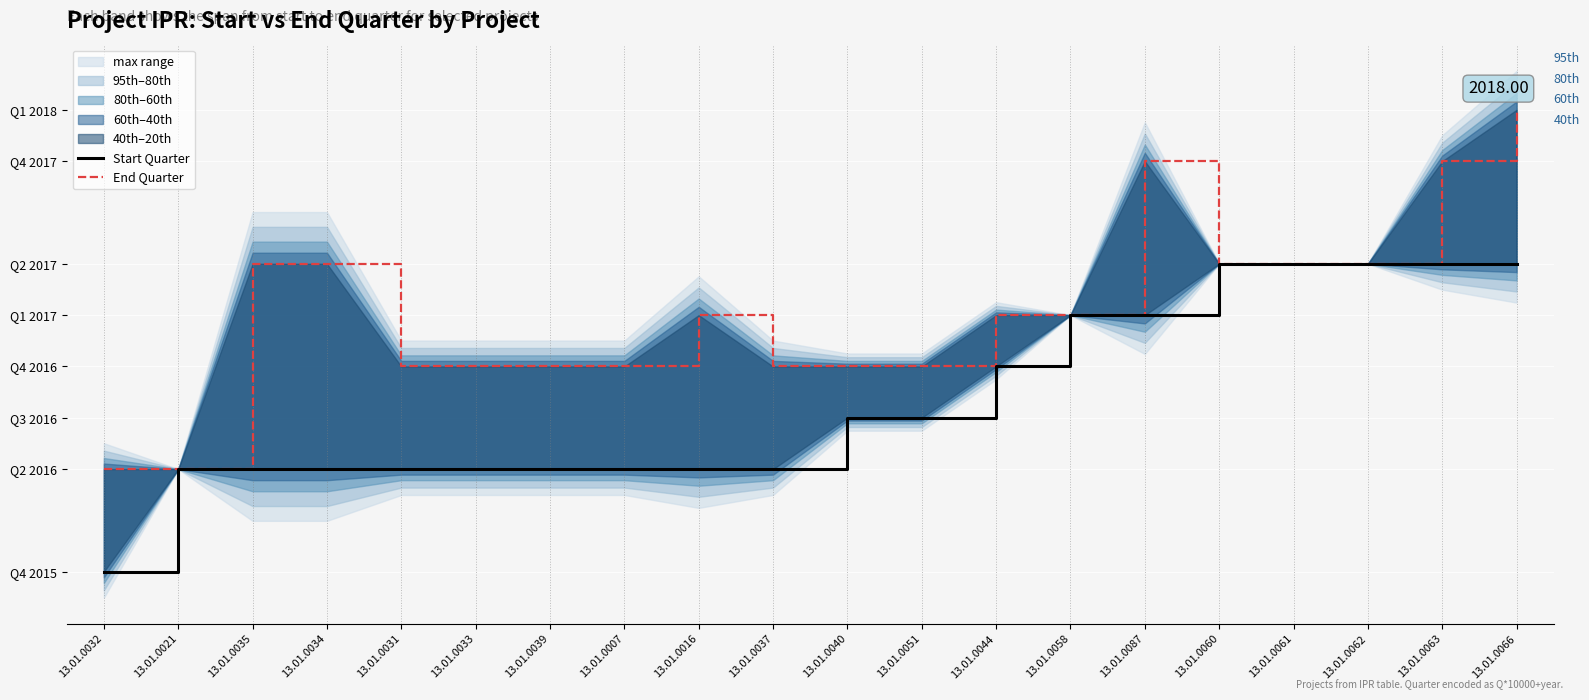

Which label corresponds to the largest value in the chart?

13.01.0066